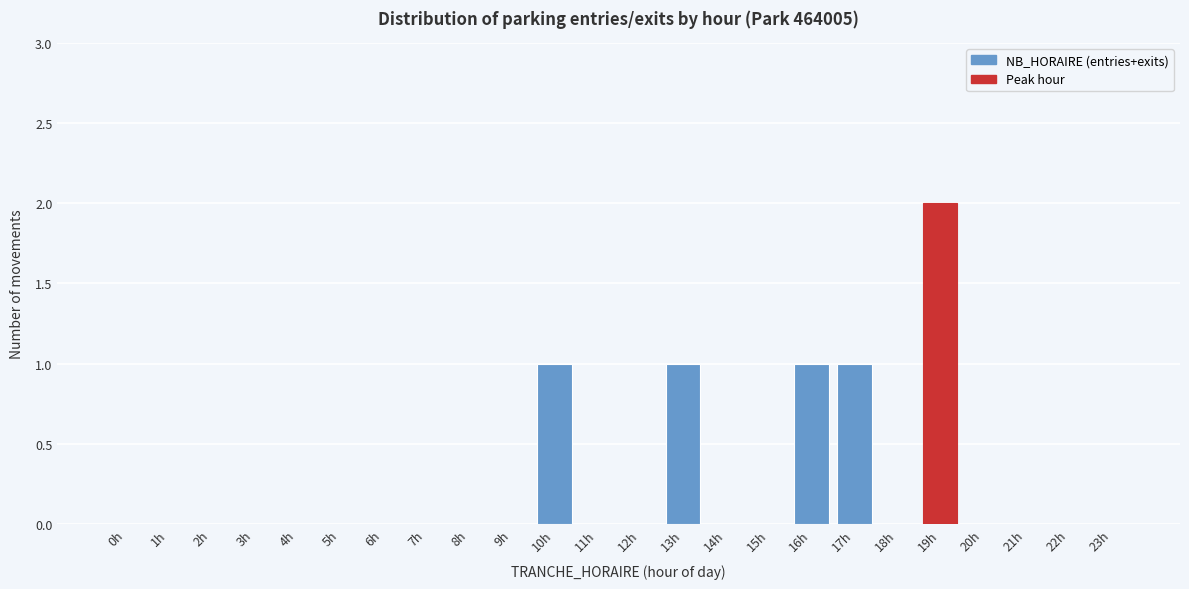

Reading left to right, transcribe all the data shown in this chart.

0h=0	1h=0	2h=0	3h=0	4h=0	5h=0	6h=0	7h=0	8h=0	9h=0	10h=1	11h=0	12h=0	13h=1	14h=0	15h=0	16h=1	17h=1	18h=0	19h=2	20h=0	21h=0	22h=0	23h=0